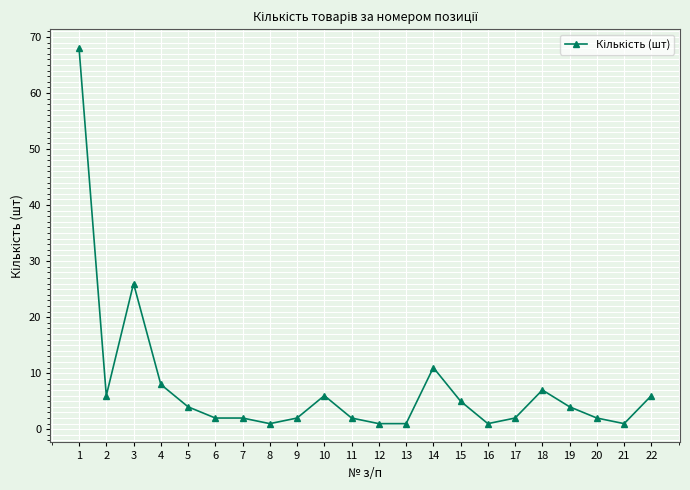

What is the ratio of the value at 17 to the value at 16?

2.0